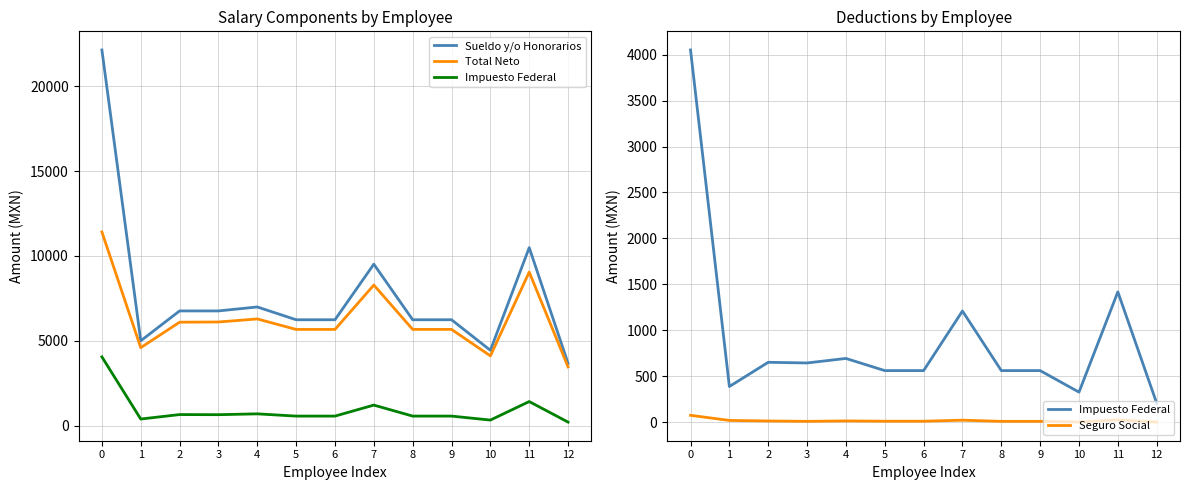

What is the lowest value of the Impuesto Federal series?

206.2